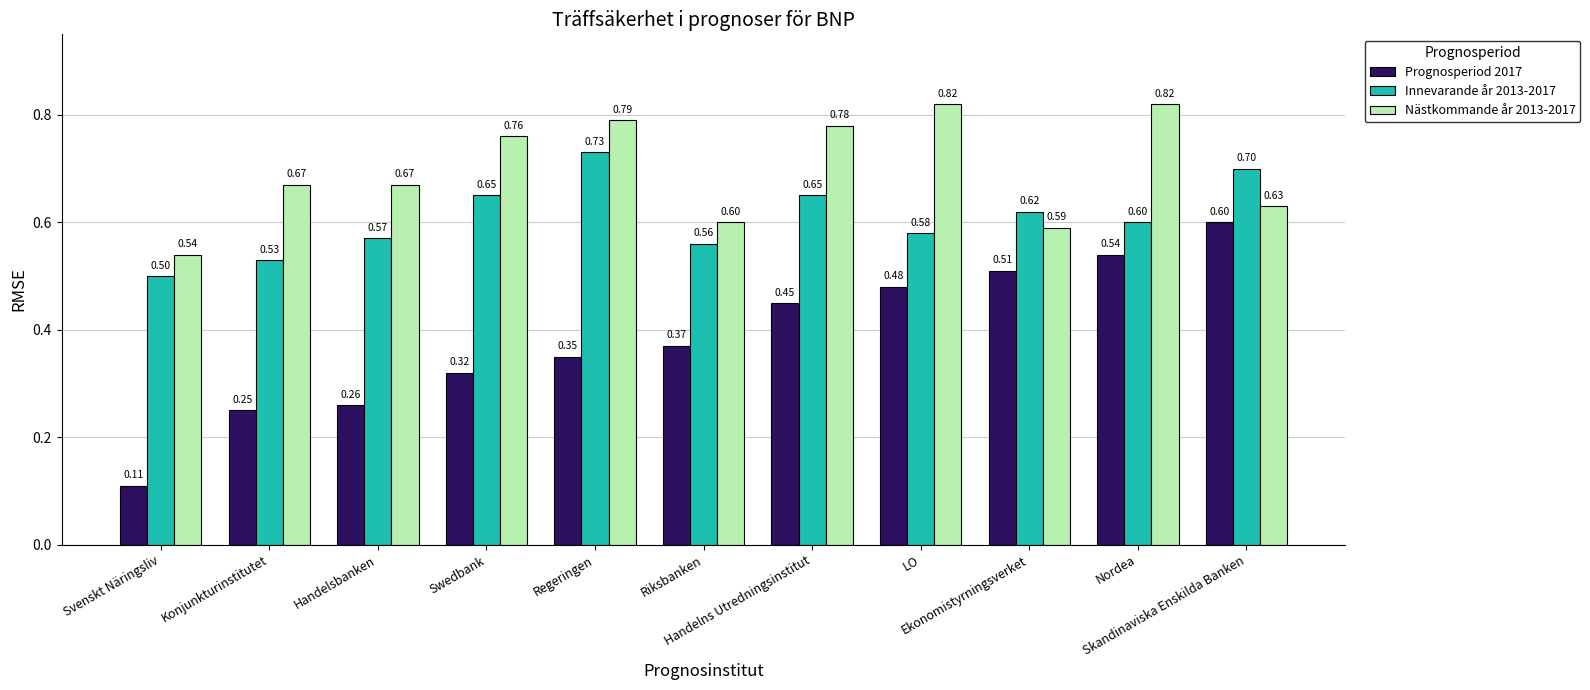

What is the sum of all Nästkommande år 2013-2017 values?

7.7